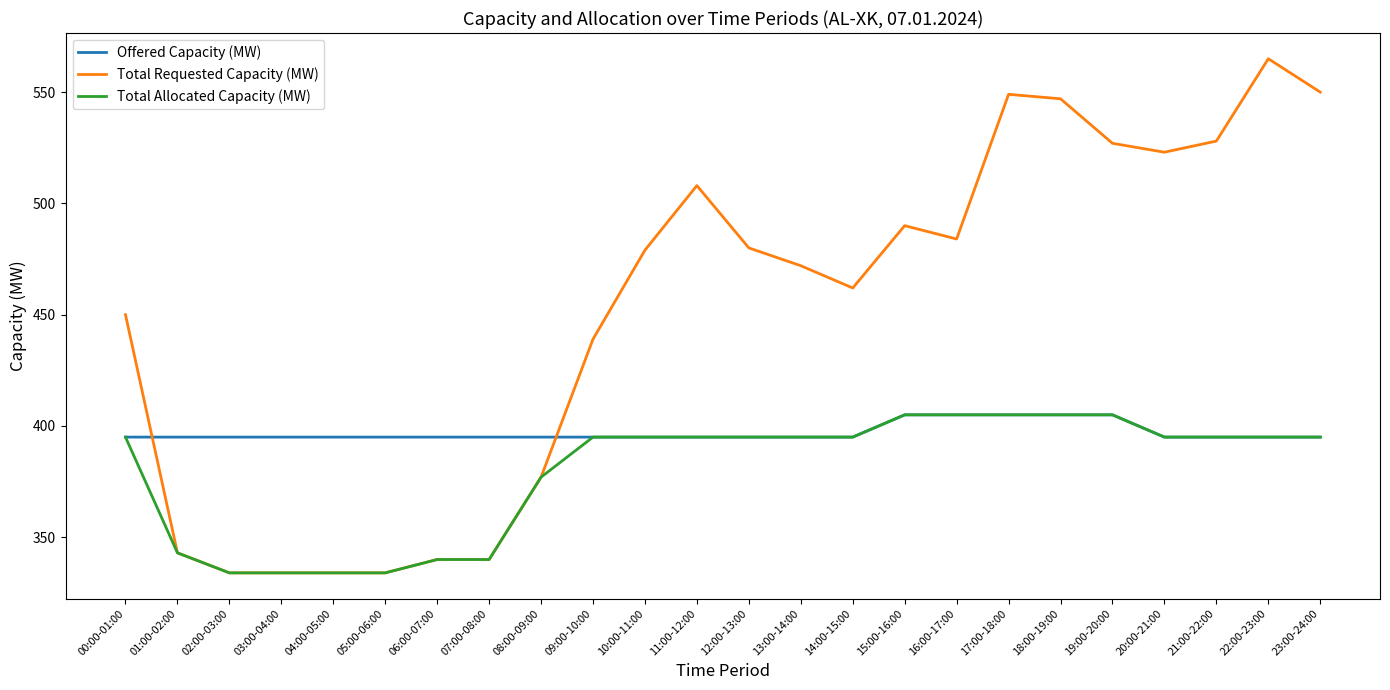

Is it true that Total Allocated Capacity (MW) equals 238 at 16:00-17:00?

False